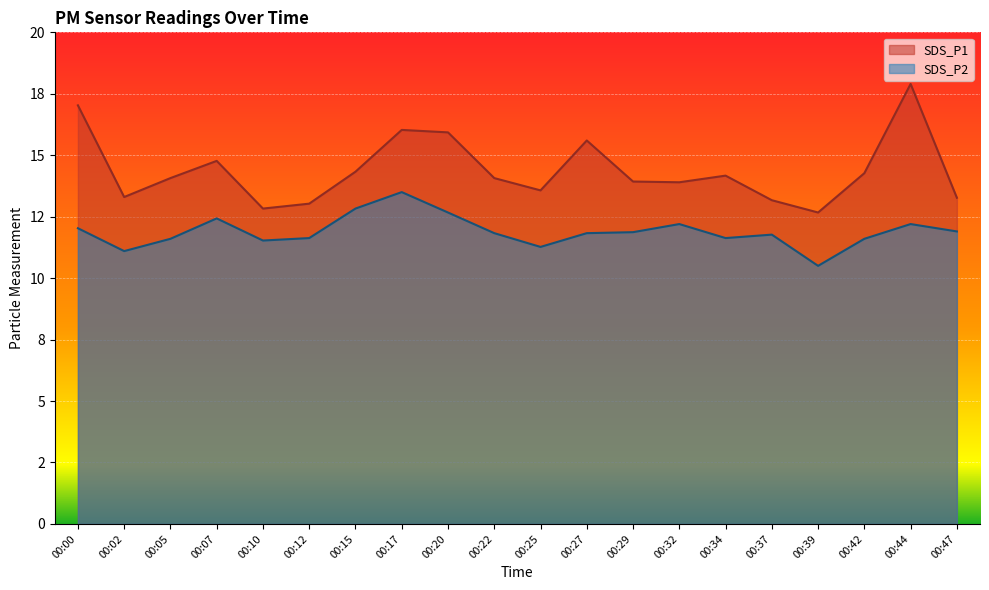

Reading left to right, list all the values displayed in this chart.

SDS_P1: 17.0	13.3	14.1	14.8	12.8	13.0	14.3	16.0	15.9	14.1	13.6	15.6	13.9	13.9	14.2	13.2	12.7	14.3	17.9	13.3
SDS_P2: 12.0	11.1	11.6	12.4	11.5	11.6	12.8	13.5	12.7	11.8	11.3	11.8	11.9	12.2	11.6	11.8	10.5	11.6	12.2	11.9